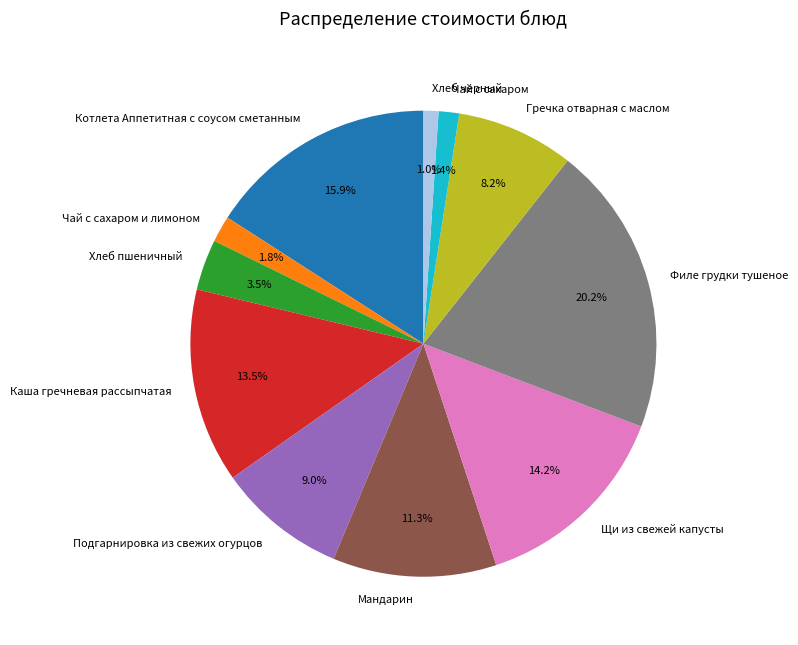

Do Хлеб черный and Каша гречневая рассыпчатая together represent more than half of the pie?

No